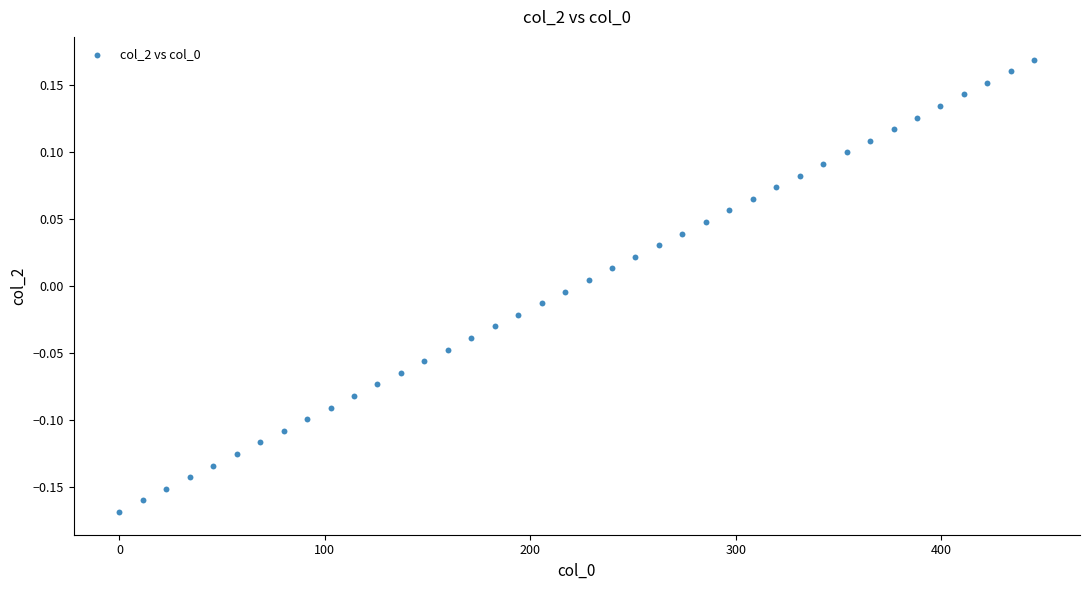

What is the range of Y values (max minus min)?

0.3